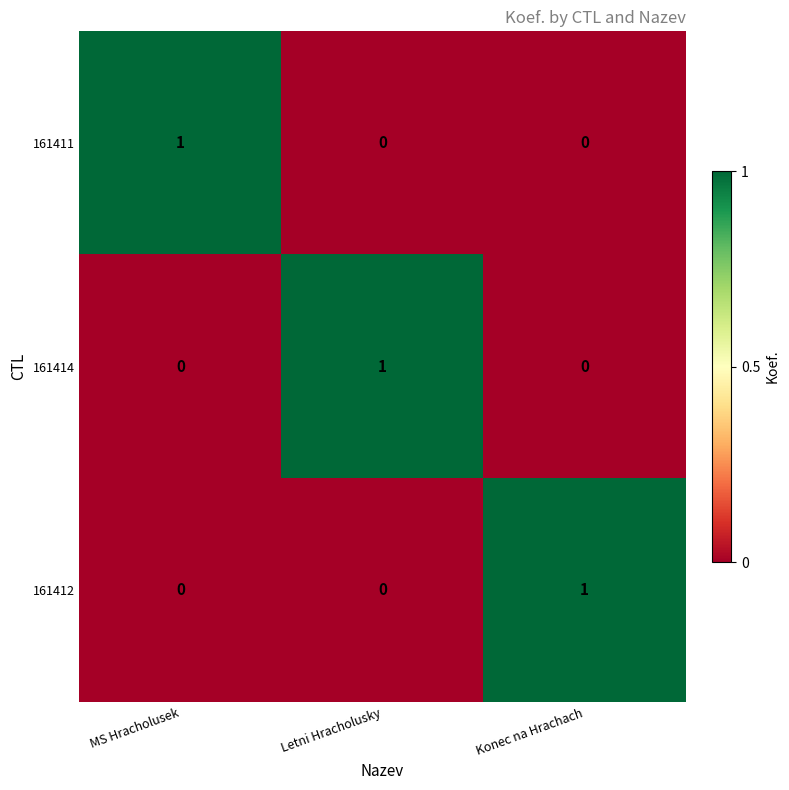

At which label does 161412 reach its peak?

Konec na Hrachach